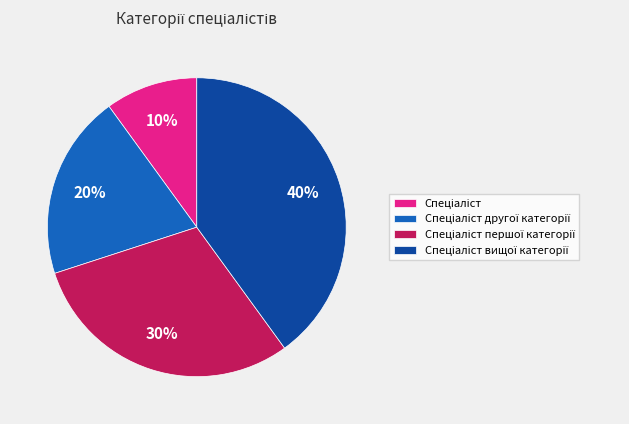

Is there any slice that represents more than half of the pie?

No